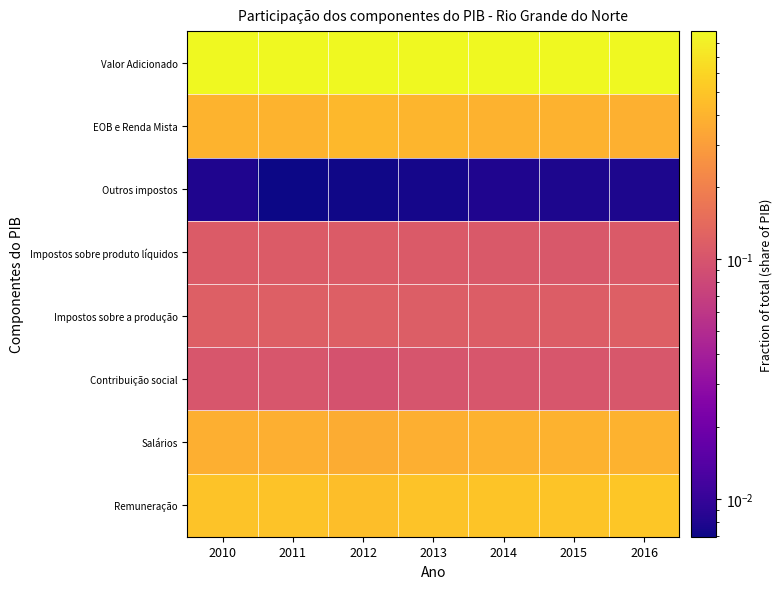

Reading left to right, list all the values displayed in this chart.

Remuneração: 2010=0.5	2011=0.5	2012=0.5	2013=0.5	2014=0.5	2015=0.5	2016=0.5
Salários: 2010=0.4	2011=0.4	2012=0.4	2013=0.4	2014=0.4	2015=0.4	2016=0.4
Contribuição social: 2010=0.1	2011=0.1	2012=0.1	2013=0.1	2014=0.1	2015=0.1	2016=0.1
Impostos sobre a produção: 2010=0.1	2011=0.1	2012=0.1	2013=0.1	2014=0.1	2015=0.1	2016=0.1
Impostos sobre produto líquidos: 2010=0.1	2011=0.1	2012=0.1	2013=0.1	2014=0.1	2015=0.1	2016=0.1
Outros impostos: 2010=0.0	2011=0.0	2012=0.0	2013=0.0	2014=0.0	2015=0.0	2016=0.0
EOB e Renda Mista: 2010=0.4	2011=0.4	2012=0.4	2013=0.4	2014=0.4	2015=0.4	2016=0.4
Valor Adicionado: 2010=0.9	2011=0.9	2012=0.9	2013=0.9	2014=0.9	2015=0.9	2016=0.9